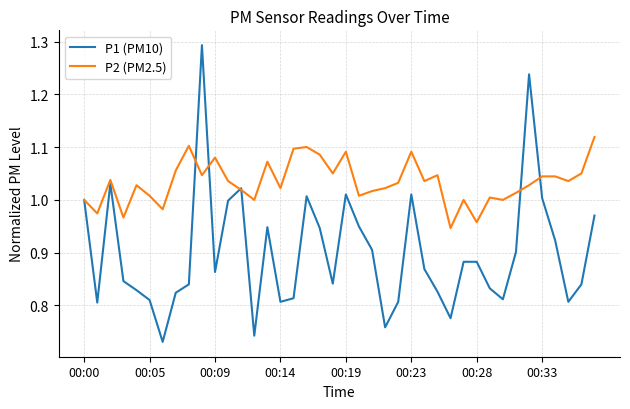

Which series has the widest spread of values?

P1 (PM10)